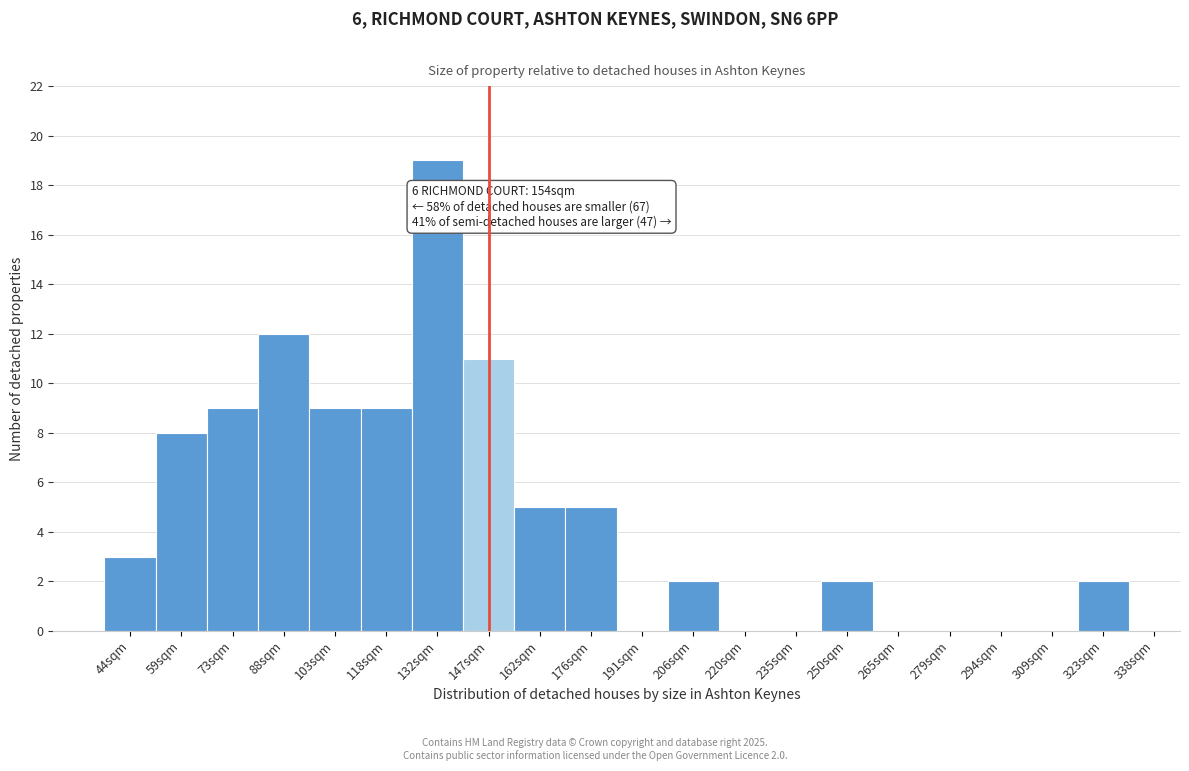

Reading right to left, transcribe all the data shown in this chart.

323sqm=2	309sqm=0	294sqm=0	279sqm=0	265sqm=0	250sqm=2	235sqm=0	220sqm=0	206sqm=2	191sqm=0	176sqm=5	162sqm=5	147sqm=11	132sqm=19	118sqm=9	103sqm=9	88sqm=12	73sqm=9	59sqm=8	44sqm=3